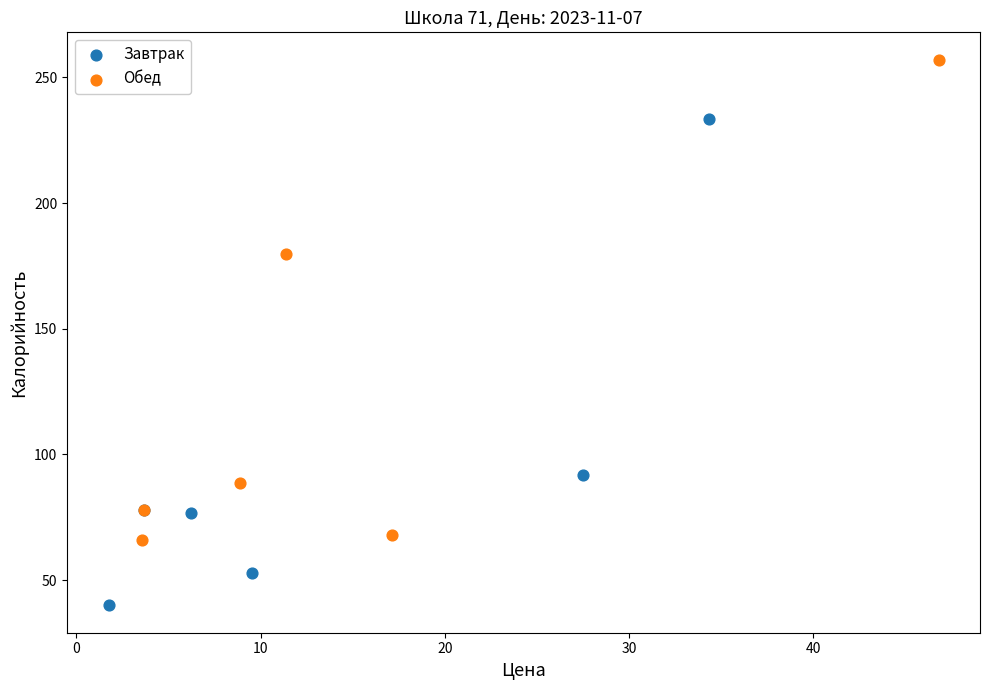

What are all the series names shown in the legend?

Завтрак, Обед